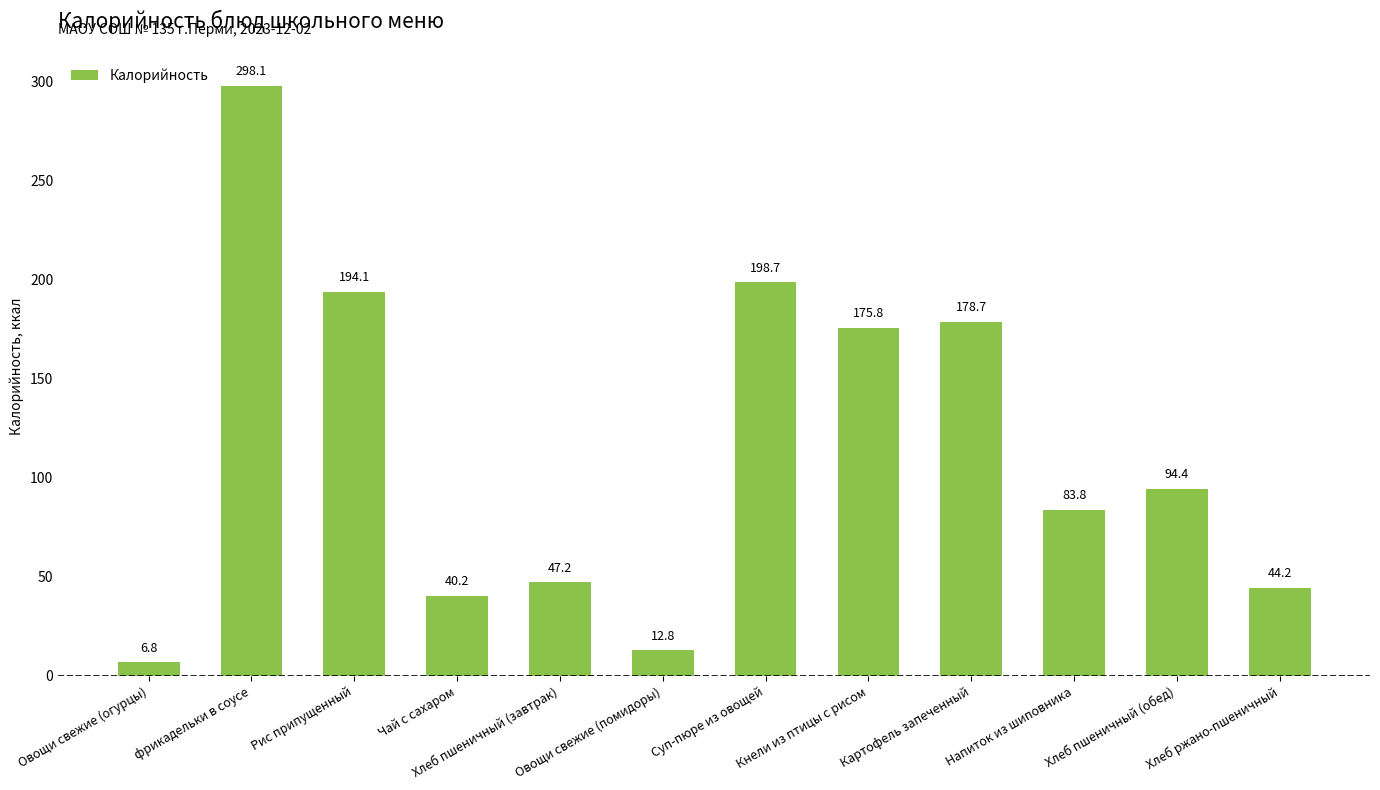

Reading left to right, extract all data points from this chart.

Овощи свежие (огурцы)=6.8	фрикадельки в соусе=298.1	Рис припущенный=194.1	Чай с сахаром=40.2	Хлеб пшеничный (завтрак)=47.2	Овощи свежие (помидоры)=12.8	Суп-пюре из овощей=198.7	Кнели из птицы с рисом=175.8	Картофель запеченный=178.7	Напиток из шиповника=83.8	Хлеб пшеничный (обед)=94.4	Хлеб ржано-пшеничный=44.2